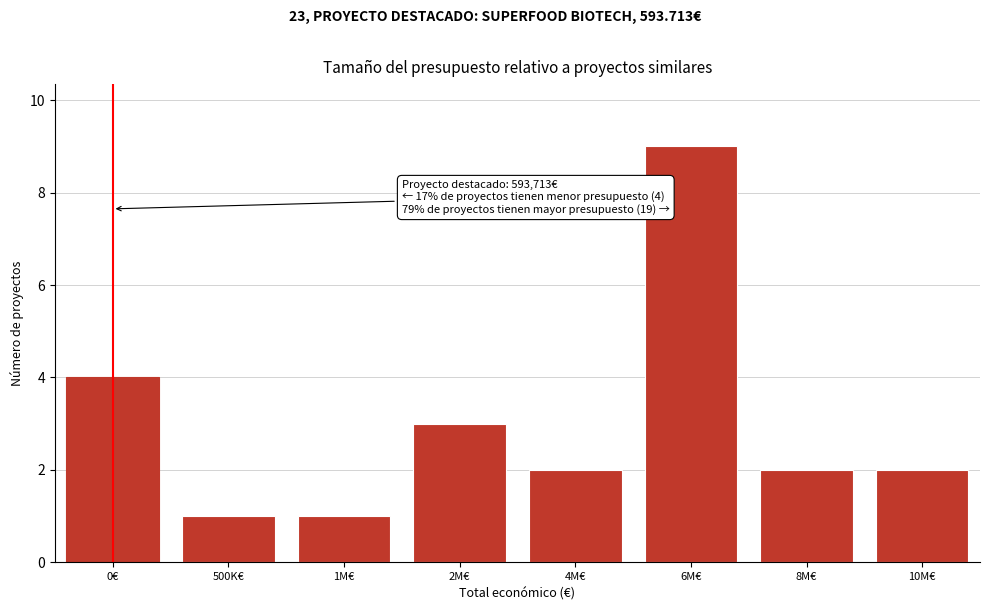

Reading right to left, what are all the values shown in this chart?

2	2	9	2	3	1	1	4